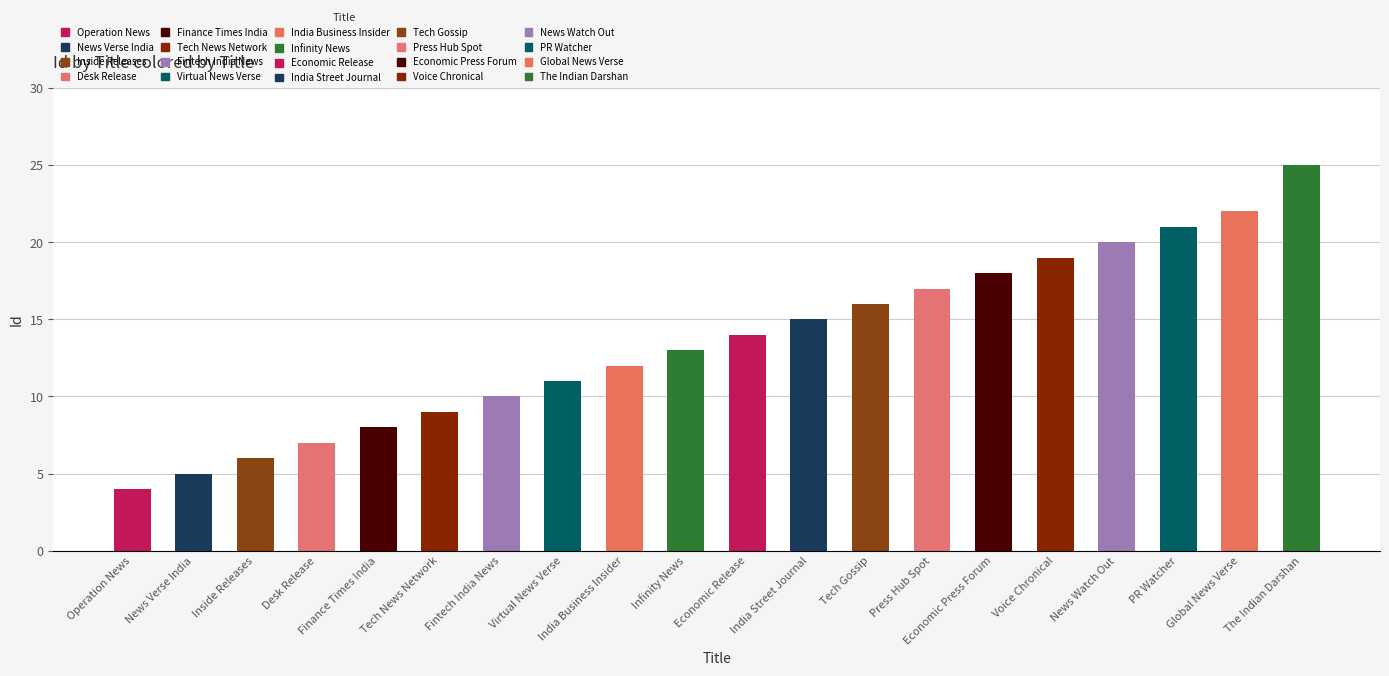

Approximately how many times larger is the value at Infinity News compared to India Business Insider?

1.1